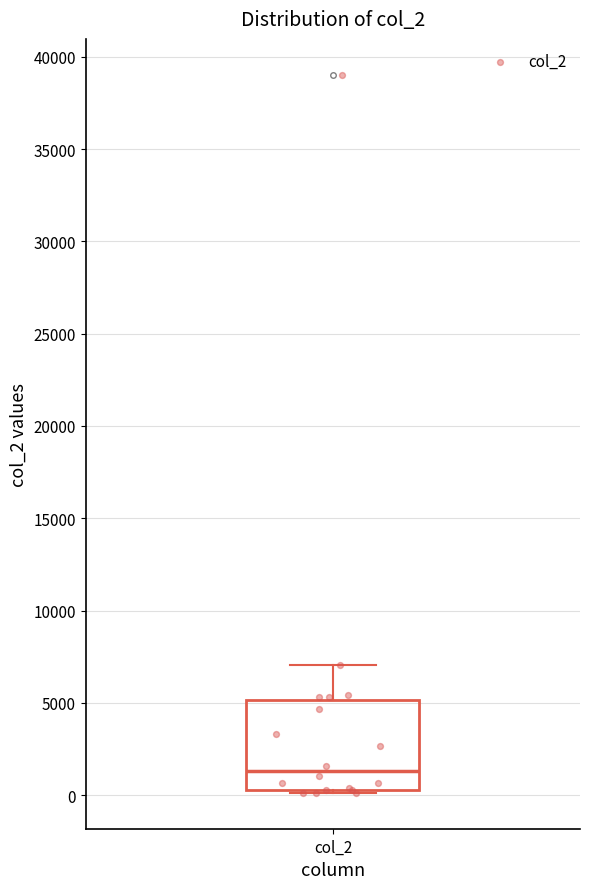

Where does the median line of the box for col_2 sit on the y-axis? The values are not printed on the chart, so give them approximately, as read against the axis.

1500